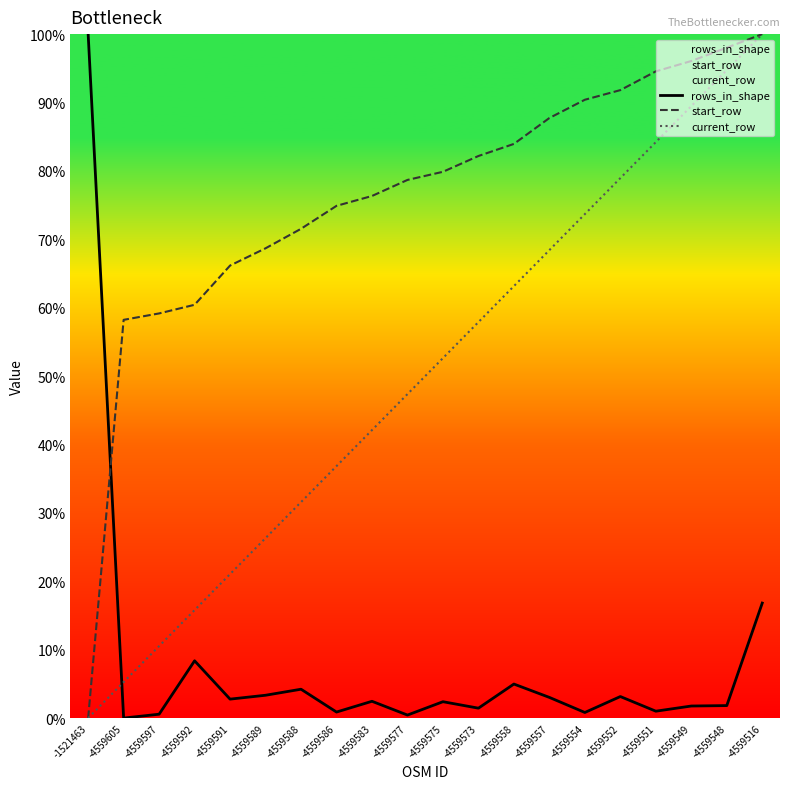

What is the average value of the current_row series?

50.0